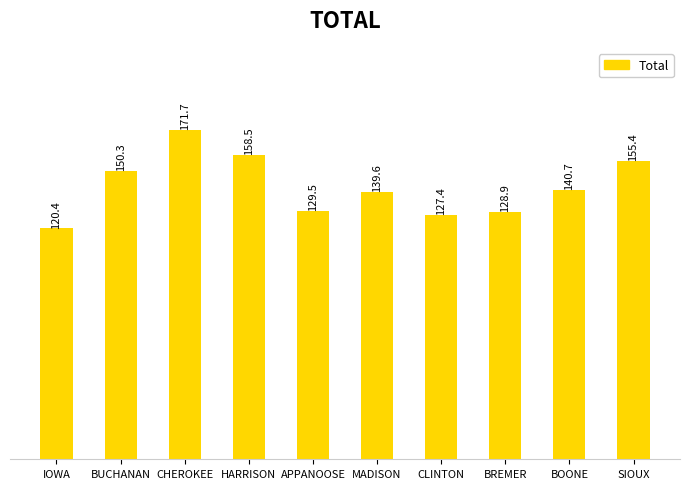

The chart shows a value of 93.8 at MADISON. True or false?

False